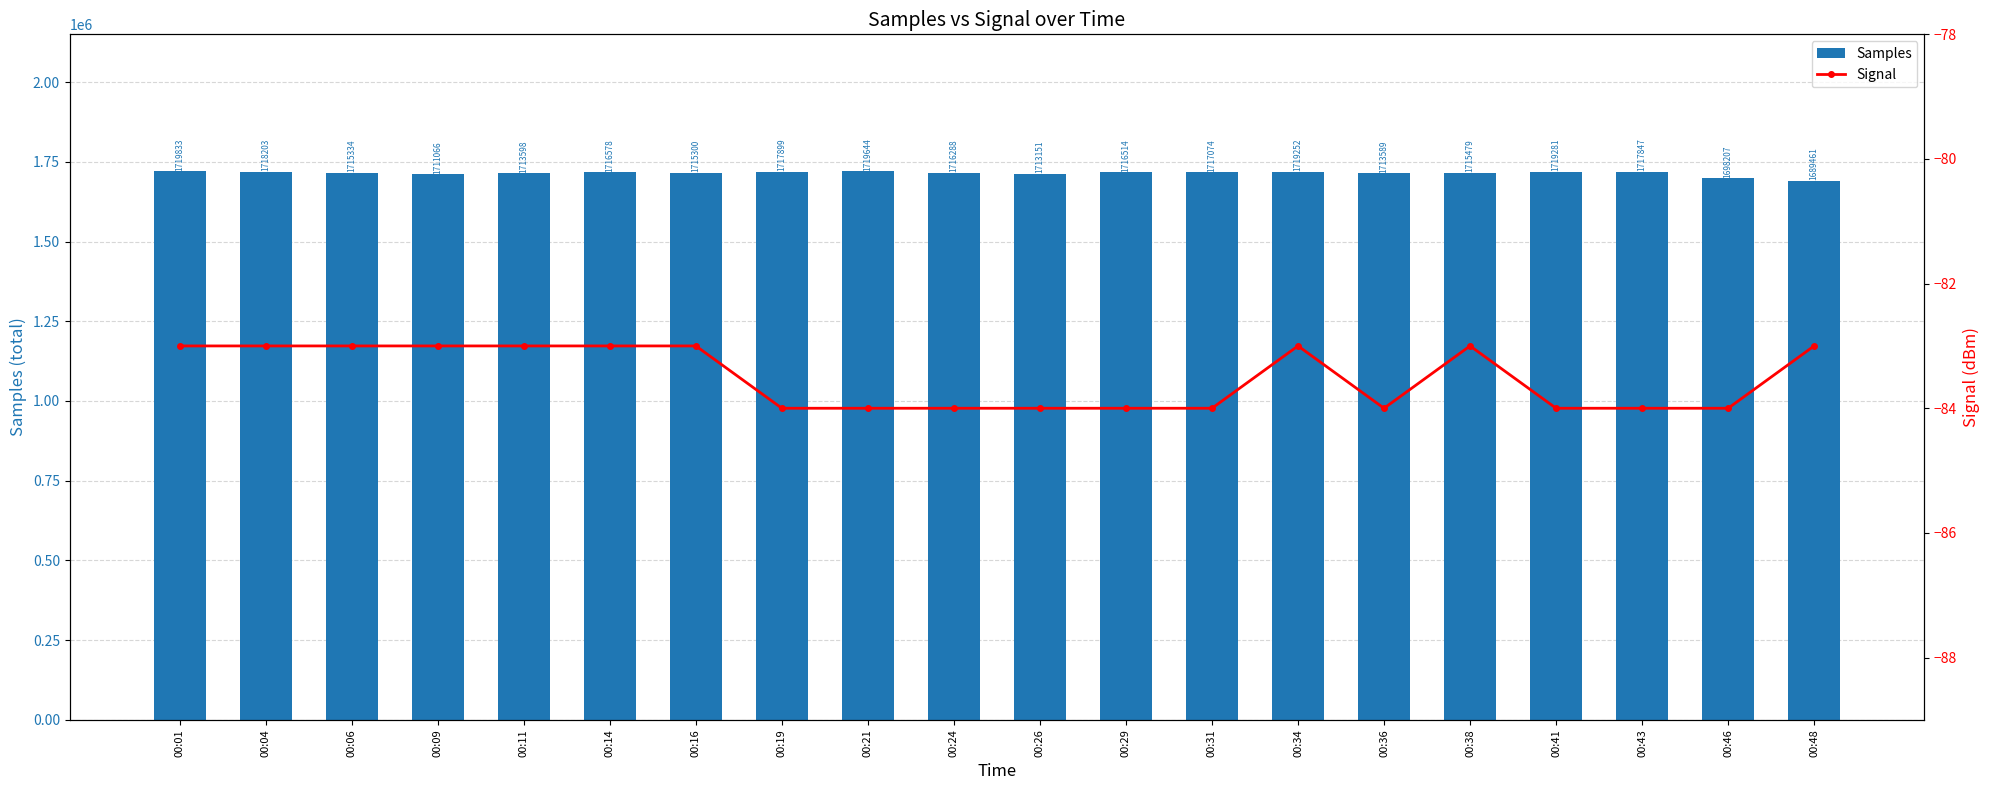

What are all the series names shown in the legend?

Samples, Signal